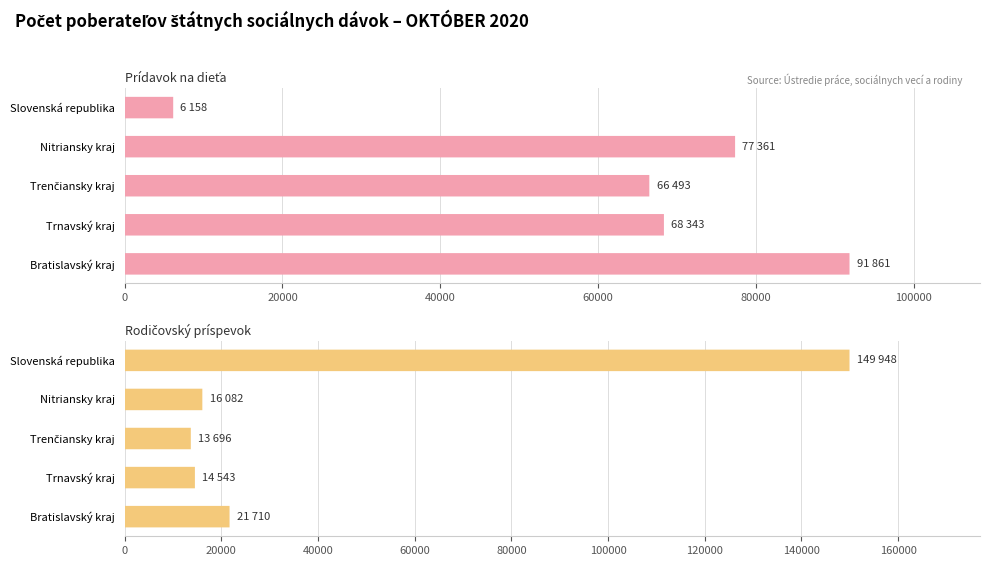

How many series are shown in this chart?

2